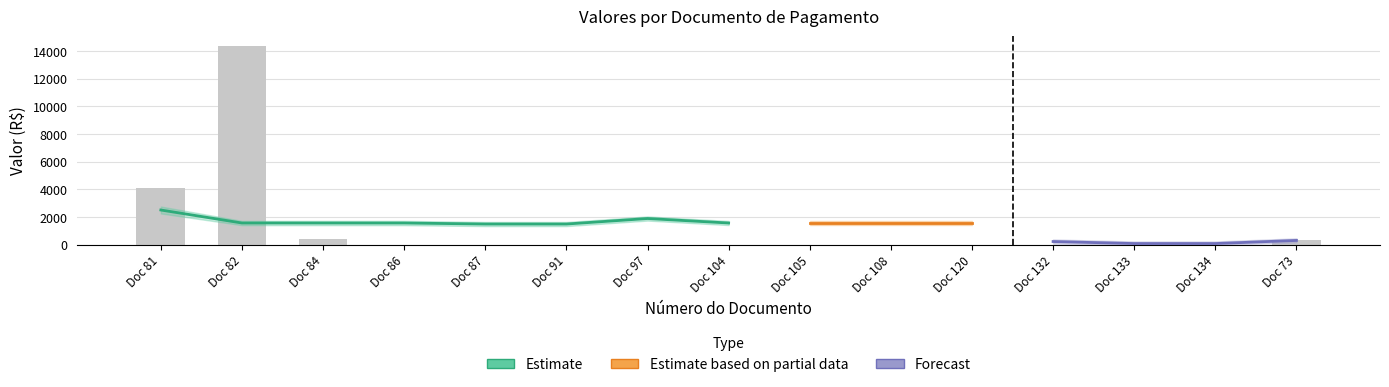

Reading left to right, extract all data points from this chart.

Doc 81=4089.0	Doc 82=14346.3	Doc 84=412.5	Doc 86=0.0	Doc 87=0.0	Doc 91=0.0	Doc 97=0.0	Doc 104=0.0	Doc 105=0.0	Doc 108=0.0	Doc 120=0.0	Doc 132=0.0	Doc 133=0.0	Doc 134=0.0	Doc 73=314.9